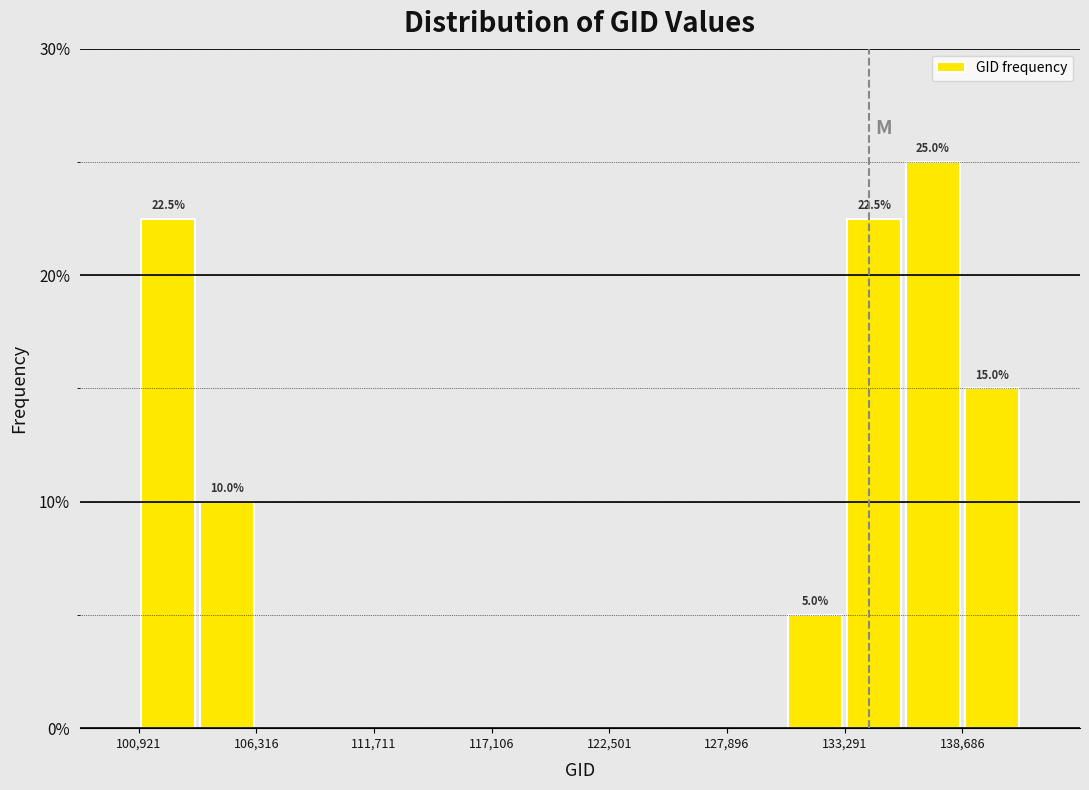

Around what value on the x-axis is the tallest bar? Give the approximate position of its centre, as read against the axis.

137000